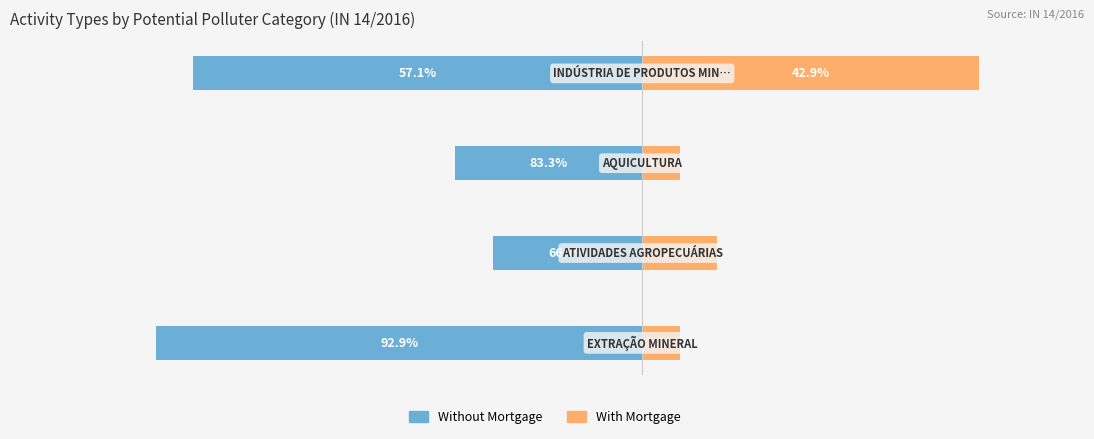

How many series are shown in this chart?

2